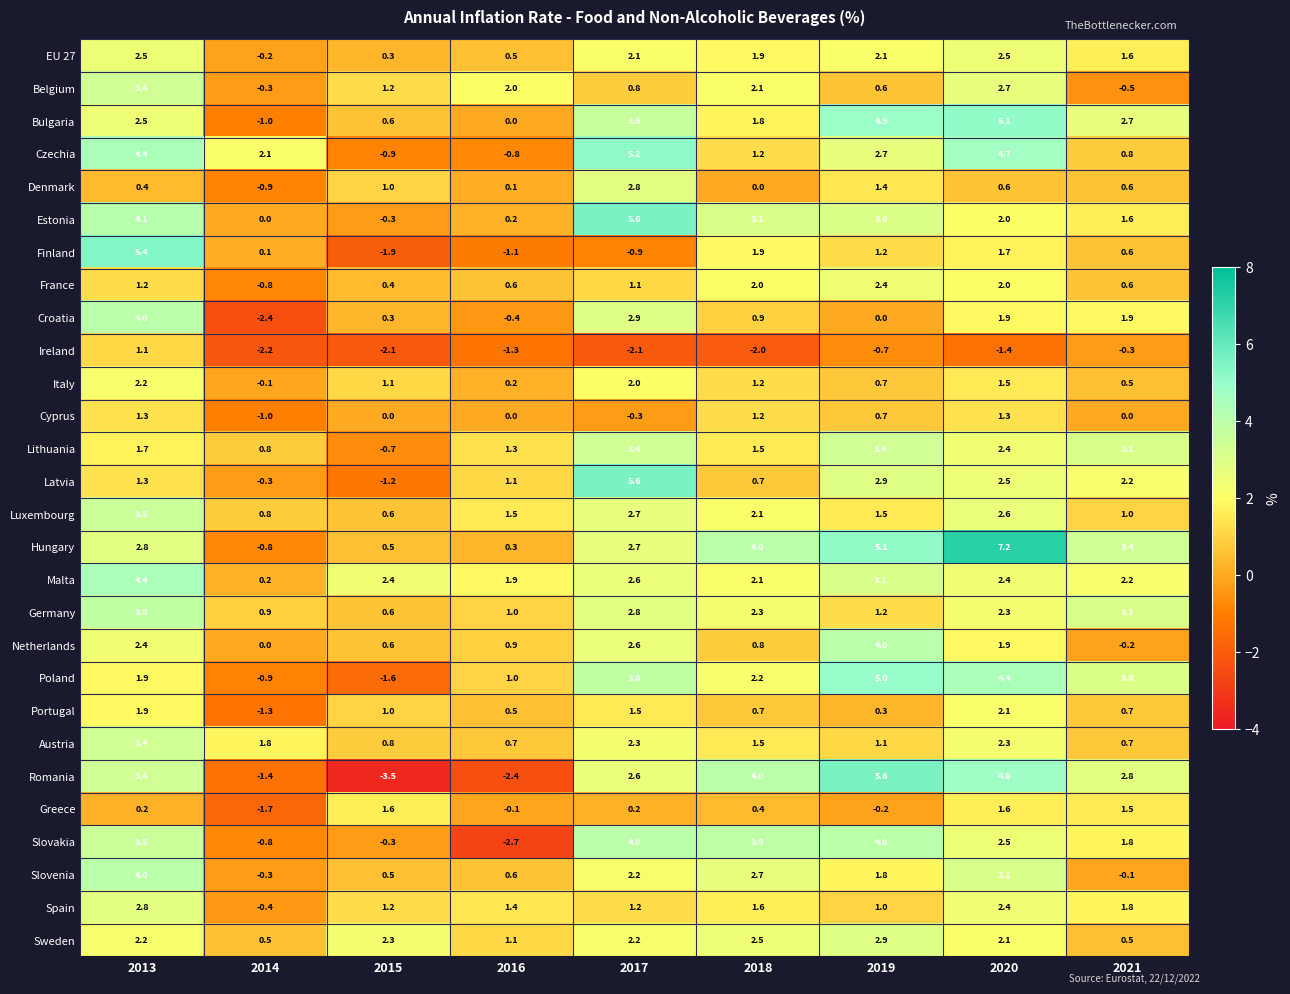

True or false: Estonia has a value of 3.1 at 2020.

False